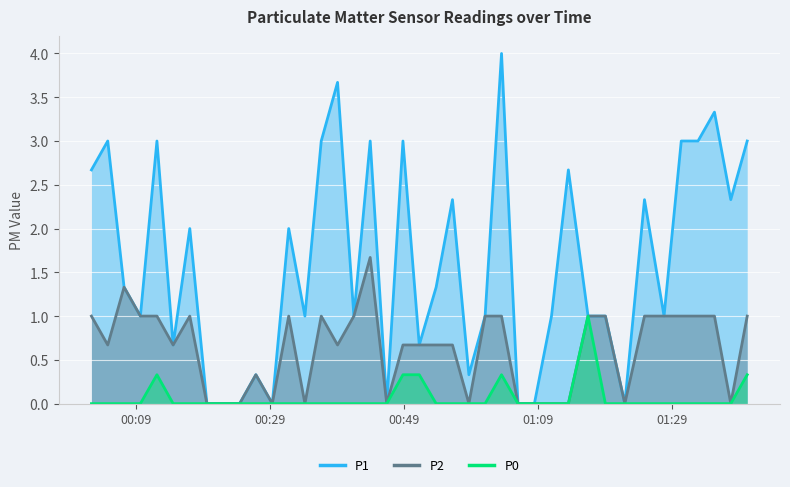

How many P2 values are between 0 and 1?

38